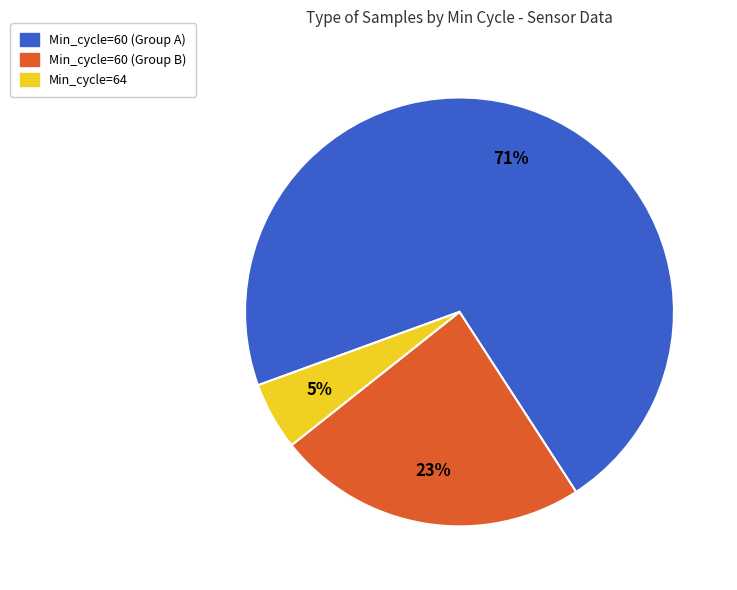

To the nearest percent, what is the average slice percentage?

33%